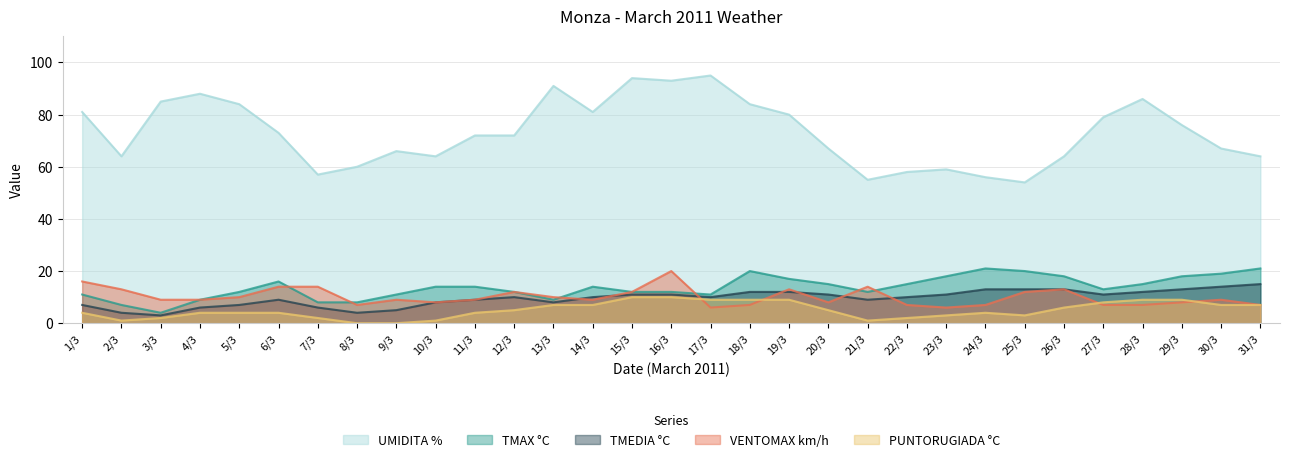

What are all the series names shown in the legend?

UMIDITA %, TMAX °C, TMEDIA °C, VENTOMAX km/h, PUNTORUGIADA °C